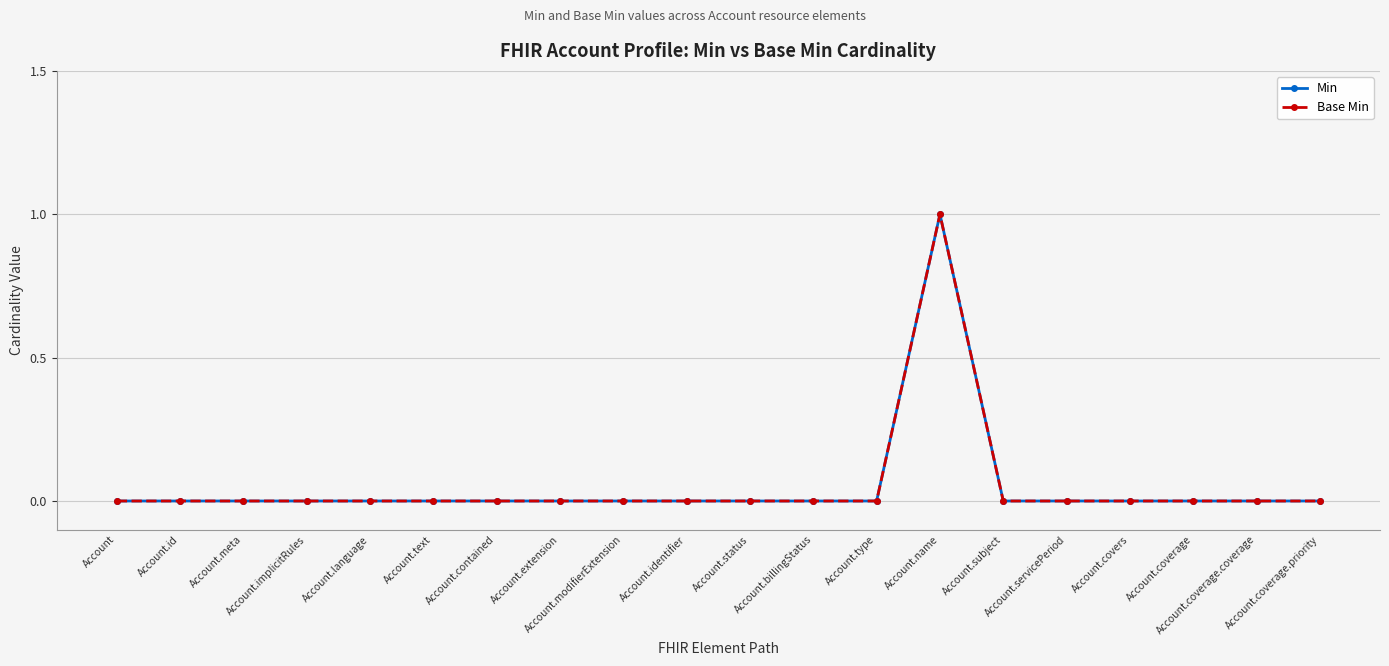

True or false: Min and Base Min cross at least once.

False